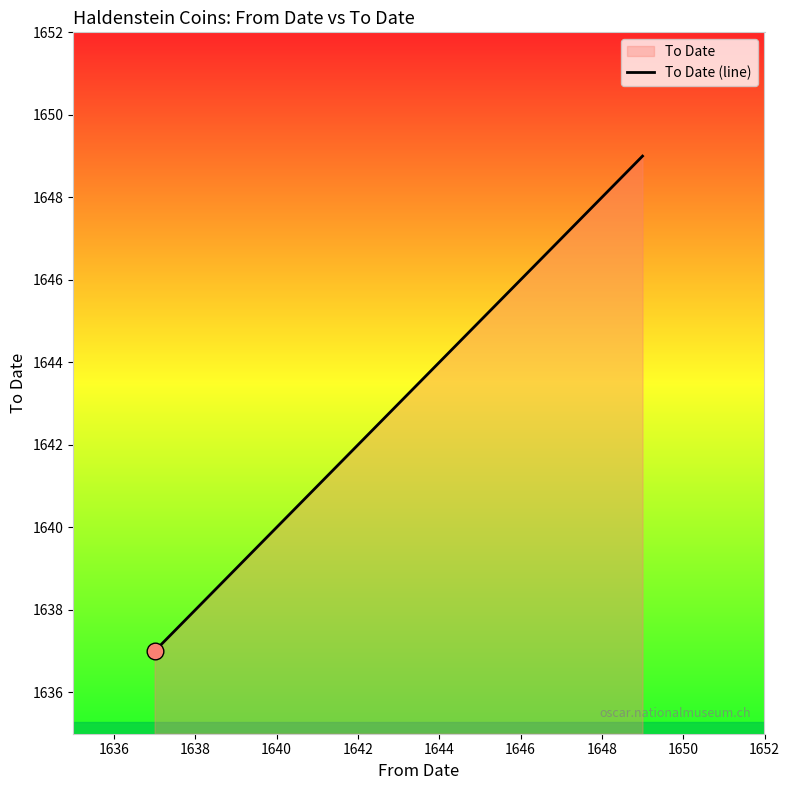

Reading right to left, list all the values displayed in this chart.

1649	1648	1642	1638	1638	1637